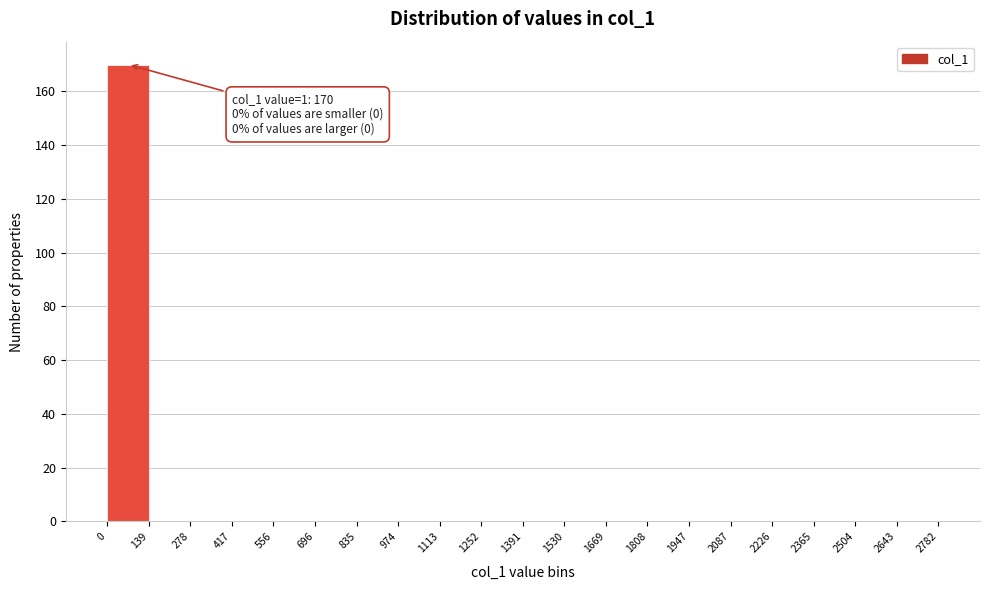

Which range on the x-axis has the tallest bar?

0 to 139